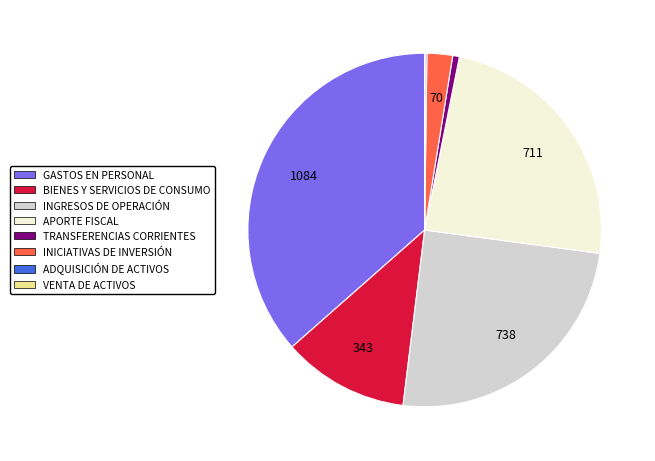

Do APORTE FISCAL and INICIATIVAS DE INVERSIÓN together represent more than half of the pie?

No